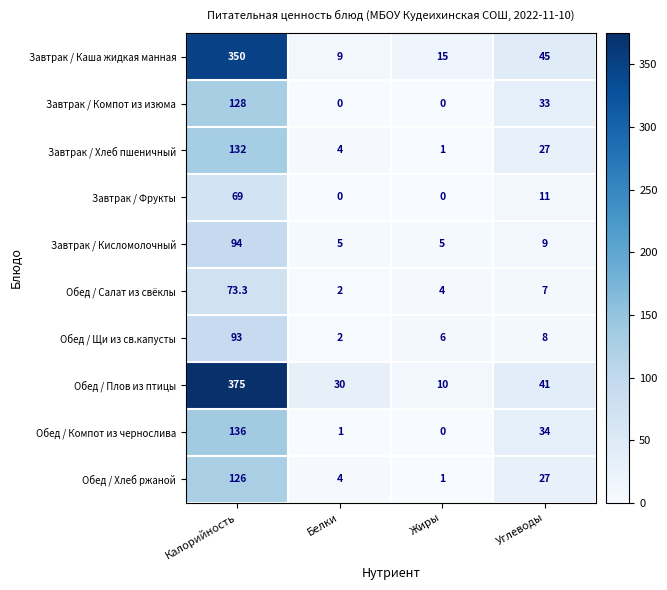

At which label is Завтрак / Каша жидкая манная closest to 179?

Углеводы